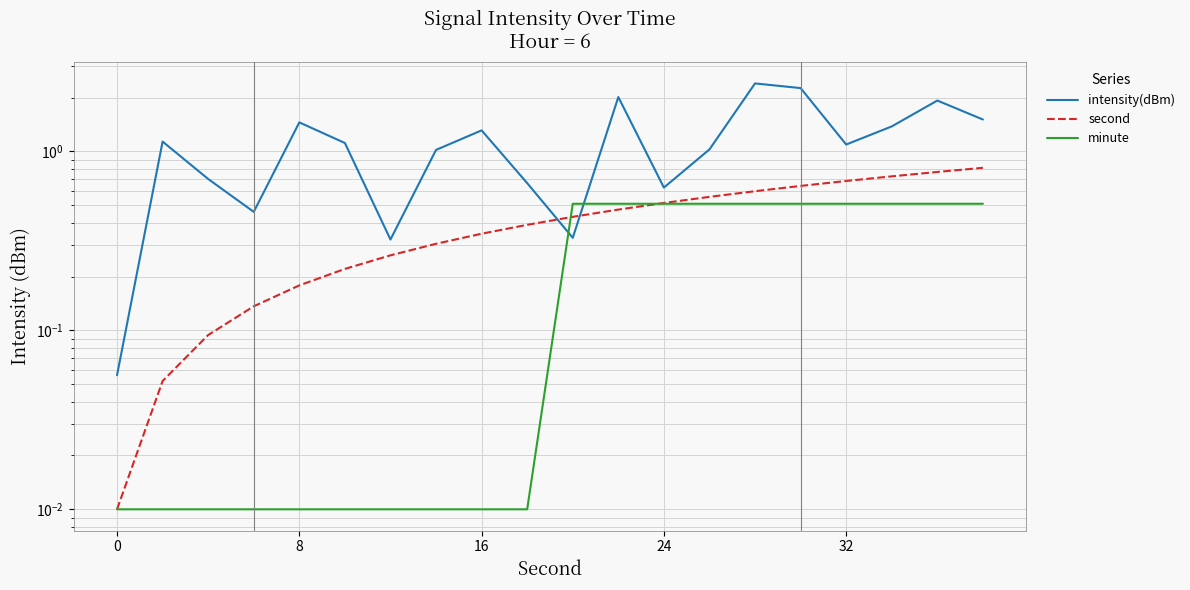

What is the sum of all second values?

8.2